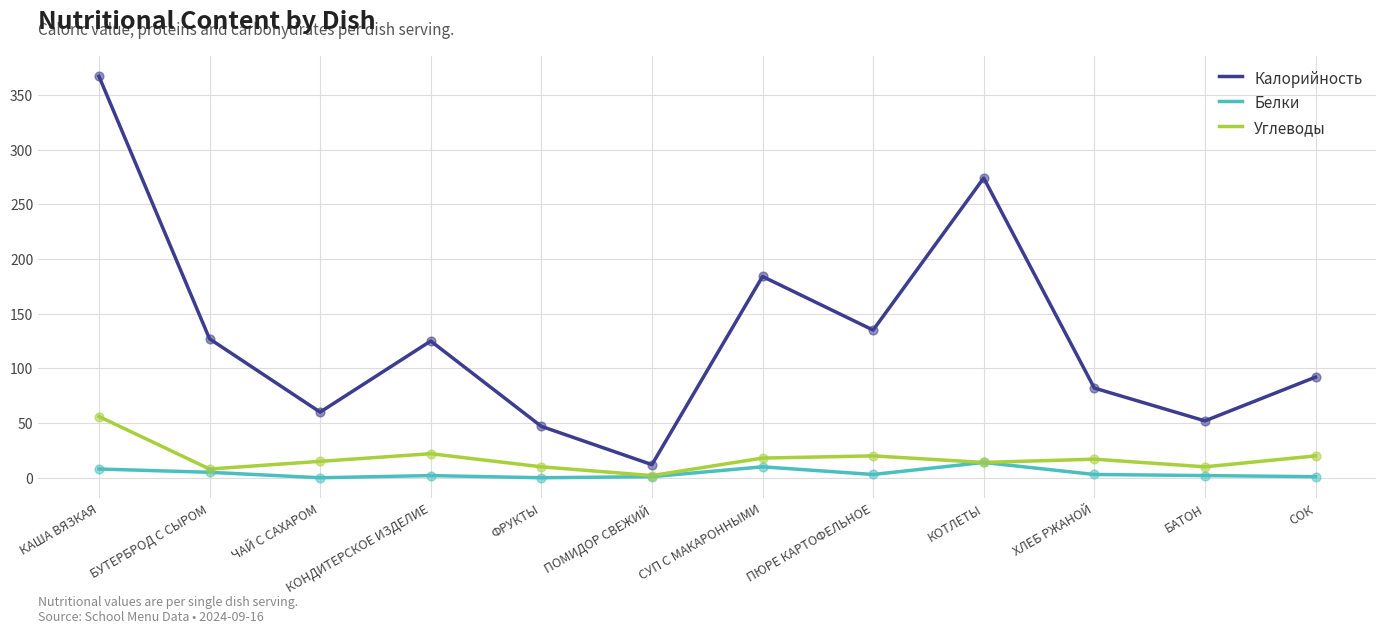

Is the value of Углеводы at КАША ВЯЗКАЯ greater than the value of Белки at ЧАЙ С САХАРОМ?

Yes